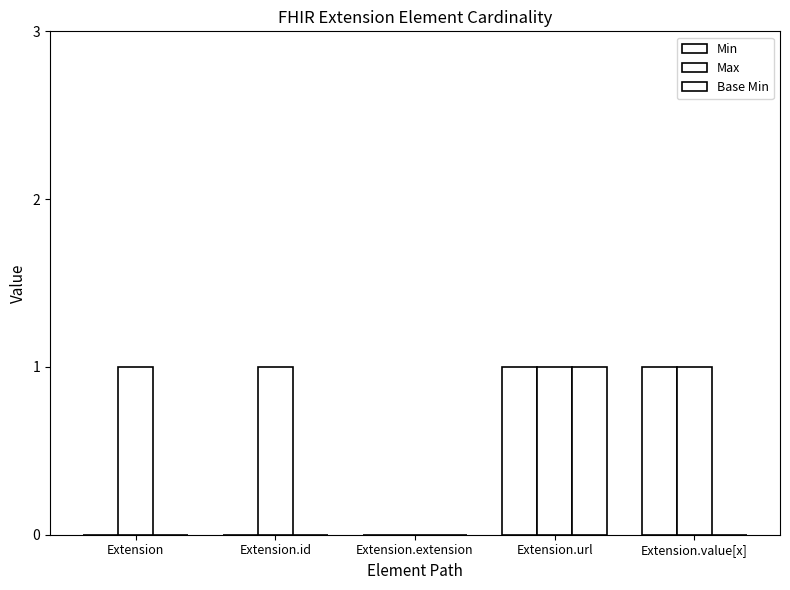

What is the label of the 2nd bar from the right?

Extension.url